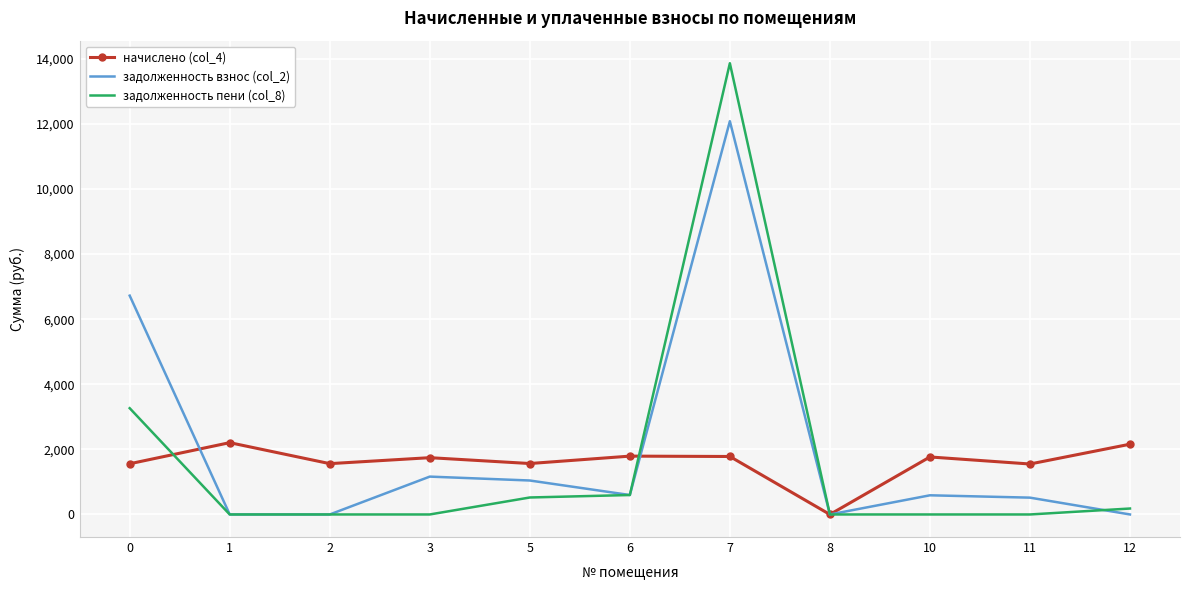

What is the maximum value shown in the chart?

13866.0